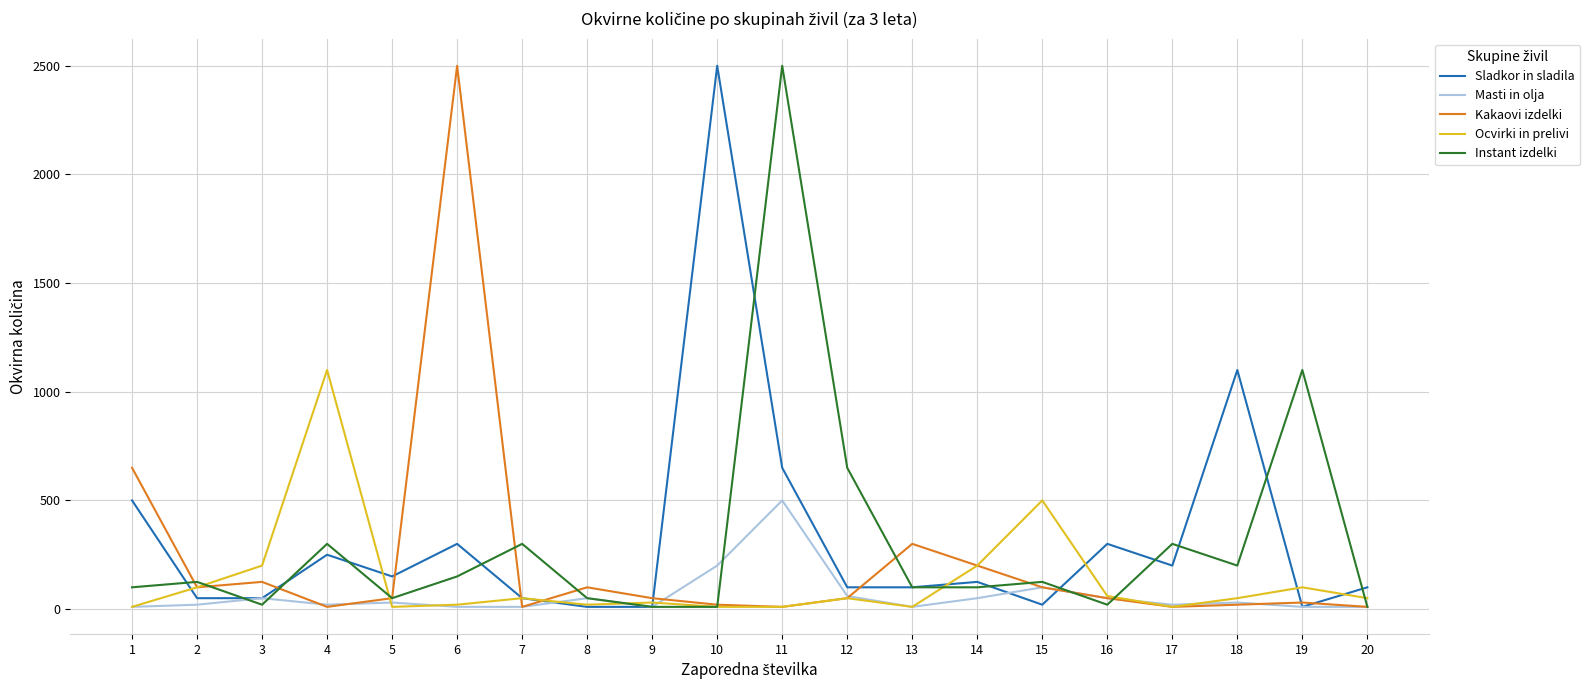

What is the difference between the highest and lowest values at 14?

150